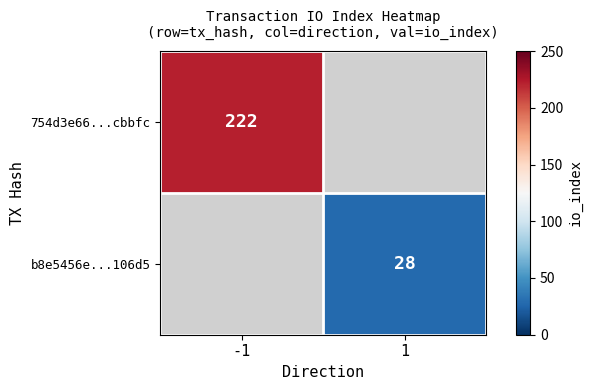

The b8e5456e...106d5 series shows 10.2 at 1. True or false?

False